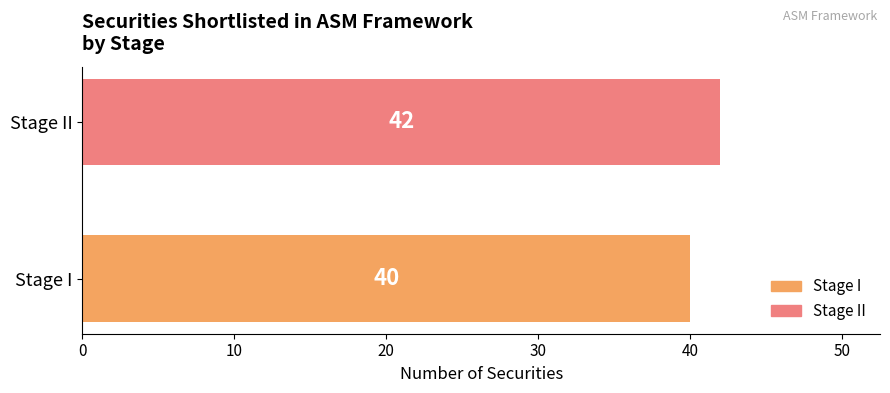

Reading bottom to top, transcribe all the data shown in this chart.

Stage I=40	Stage II=42